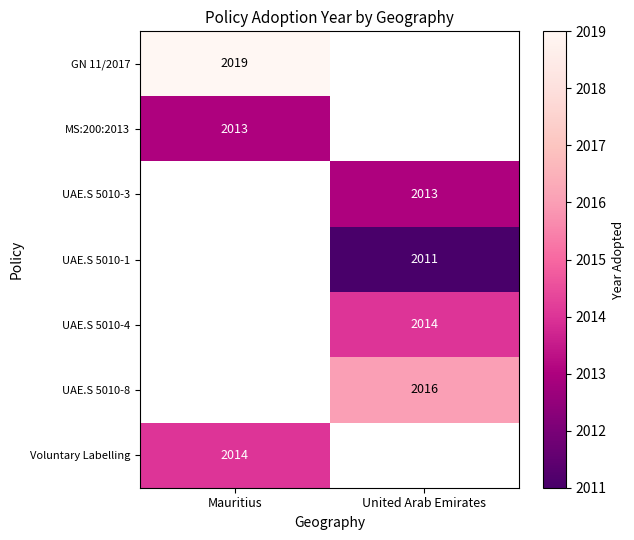

Which has a higher value, United Arab Emirates or Mauritius?

Mauritius